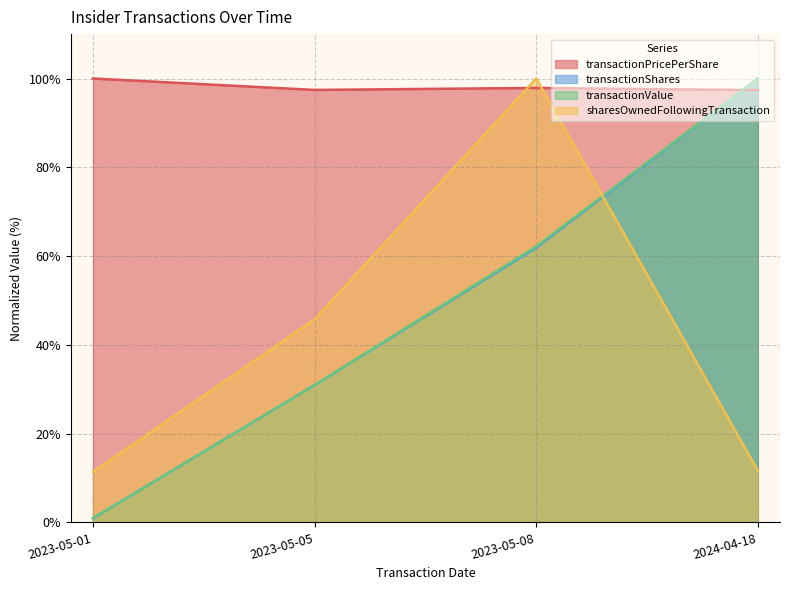

Where is sharesOwnedFollowingTransaction nearest to the value 55?

2023-05-05